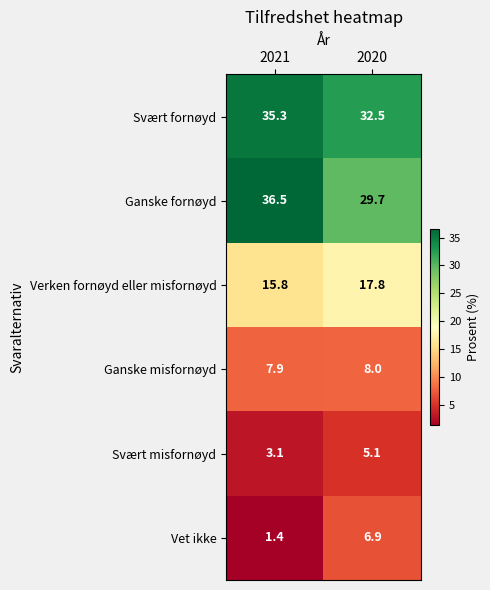

What is the average value of the Verken fornøyd eller misfornøyd series?

16.8